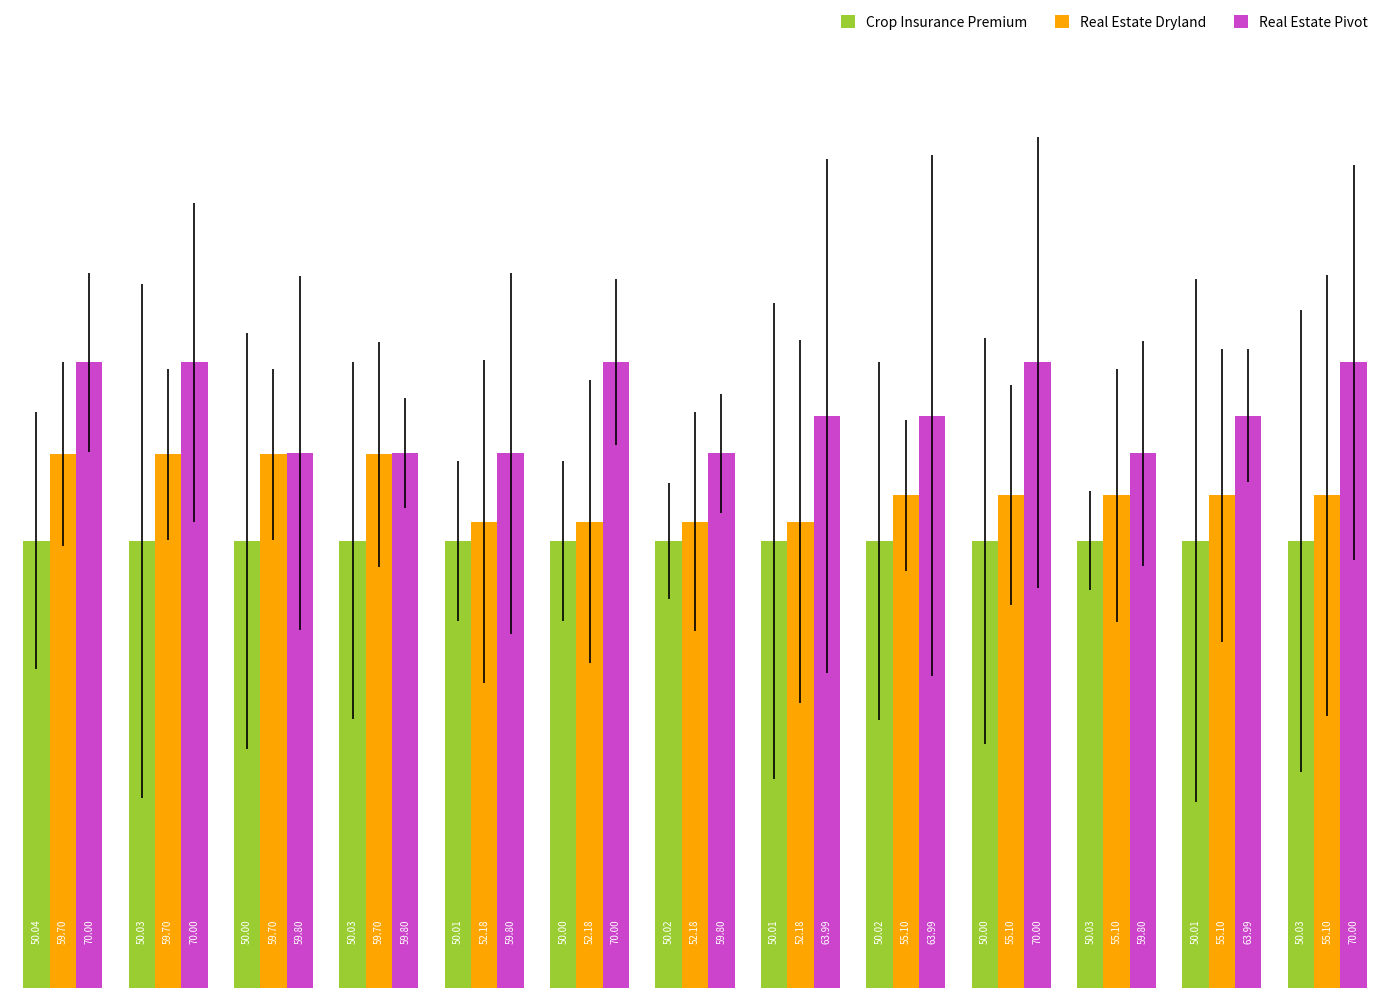

Which series has the largest range (max minus min)?

Real Estate Pivot